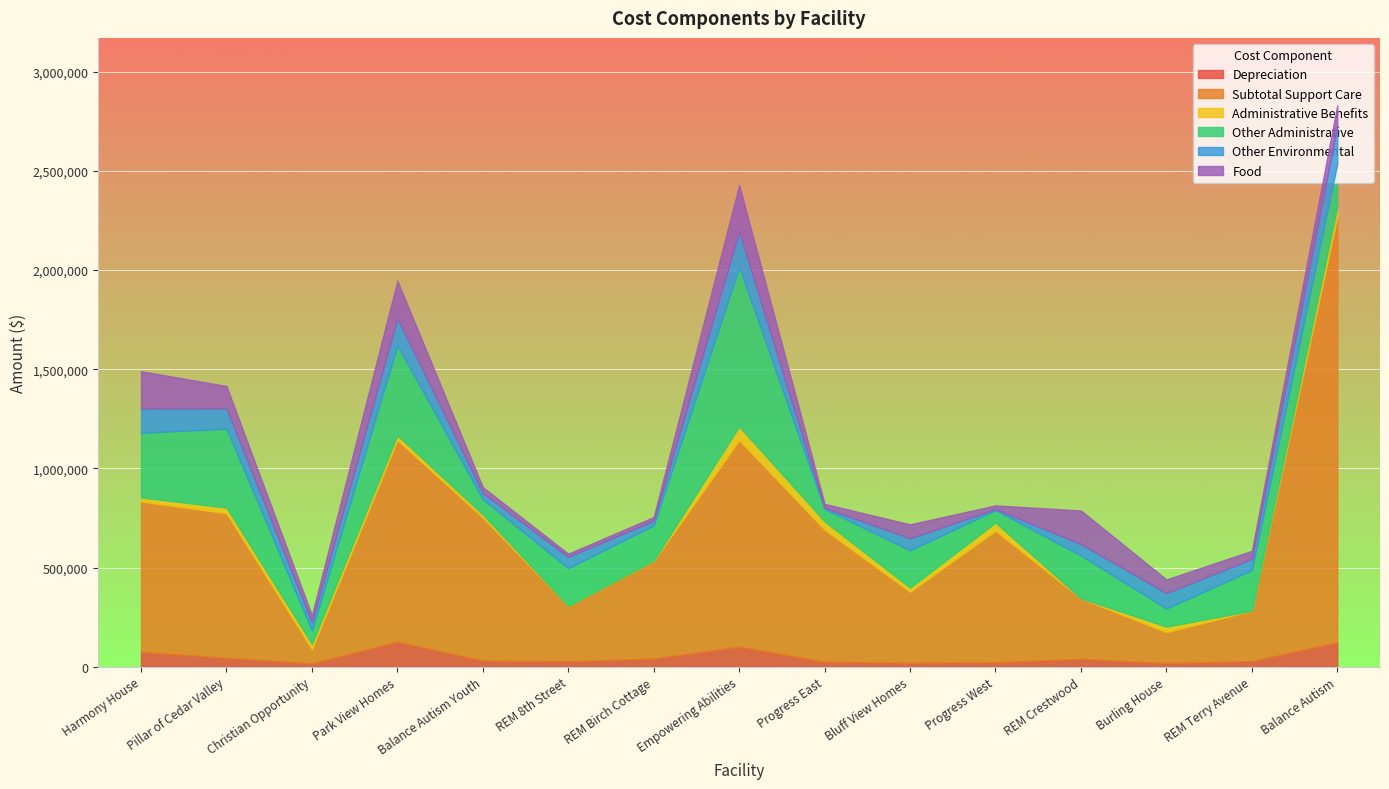

Read the Subtotal Support Care value at Progress East.

665286